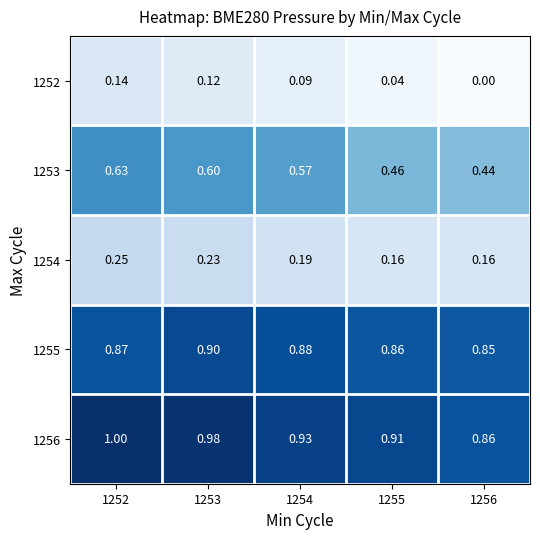

Is the value of 1253 at 1256 greater than the value of 1252 at 1253?

Yes